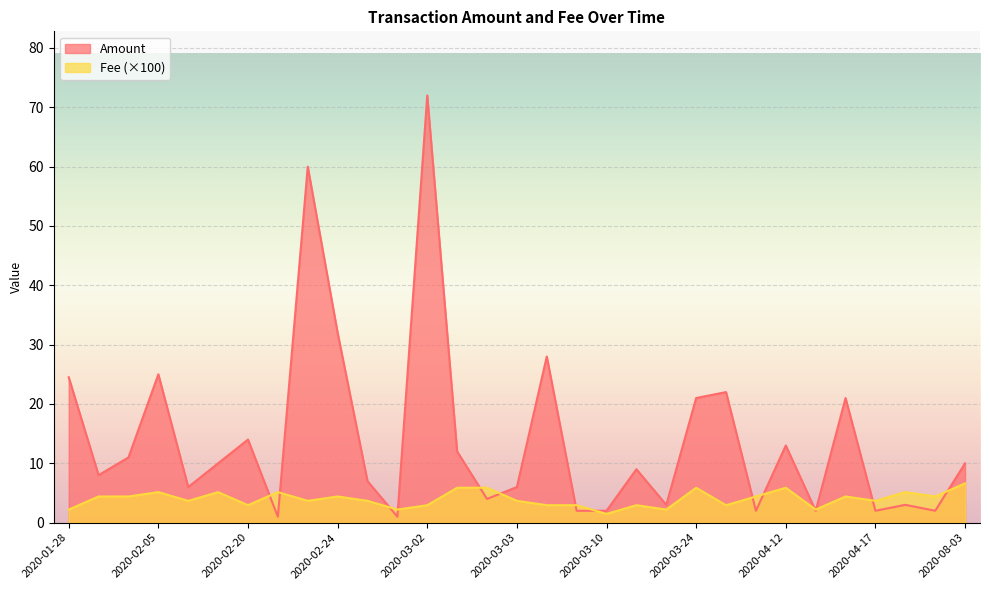

What is the greatest value displayed?

72.0